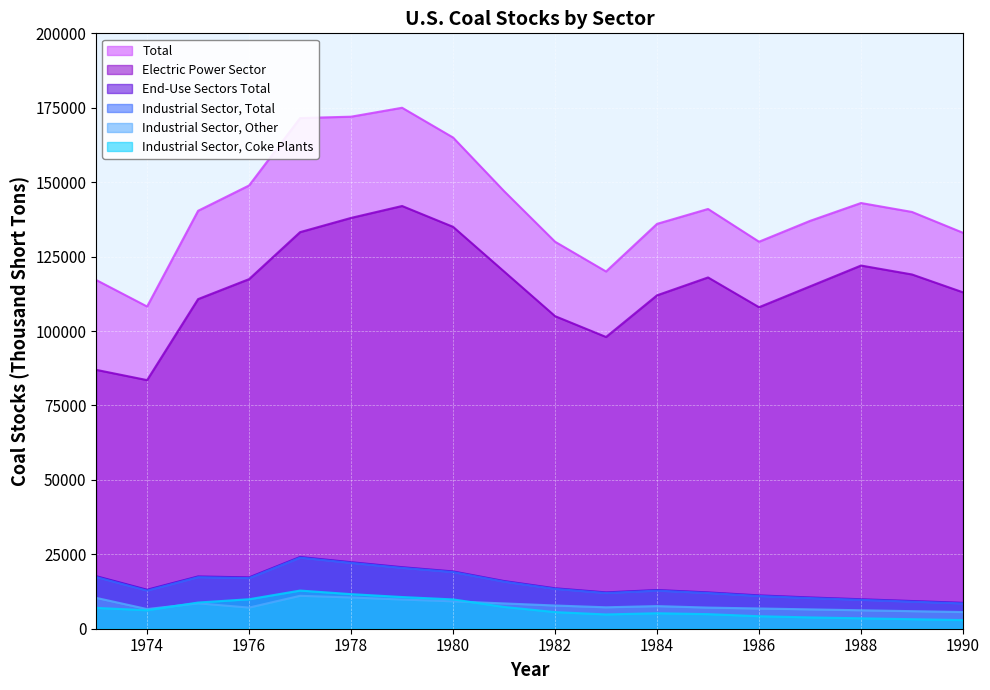

What is the difference between the maximum and second lowest values in the Industrial Sector, Other series?

5163